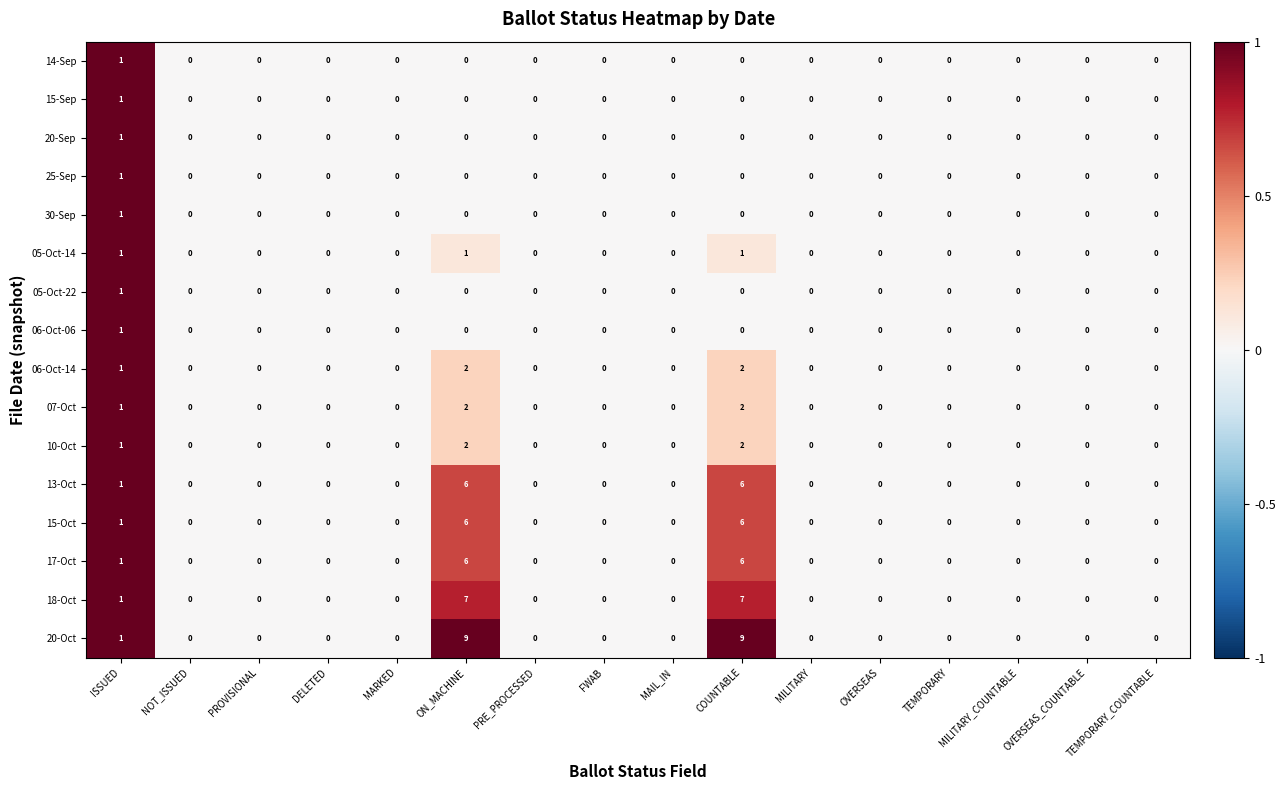

At which label does 15-Sep reach its peak?

ISSUED